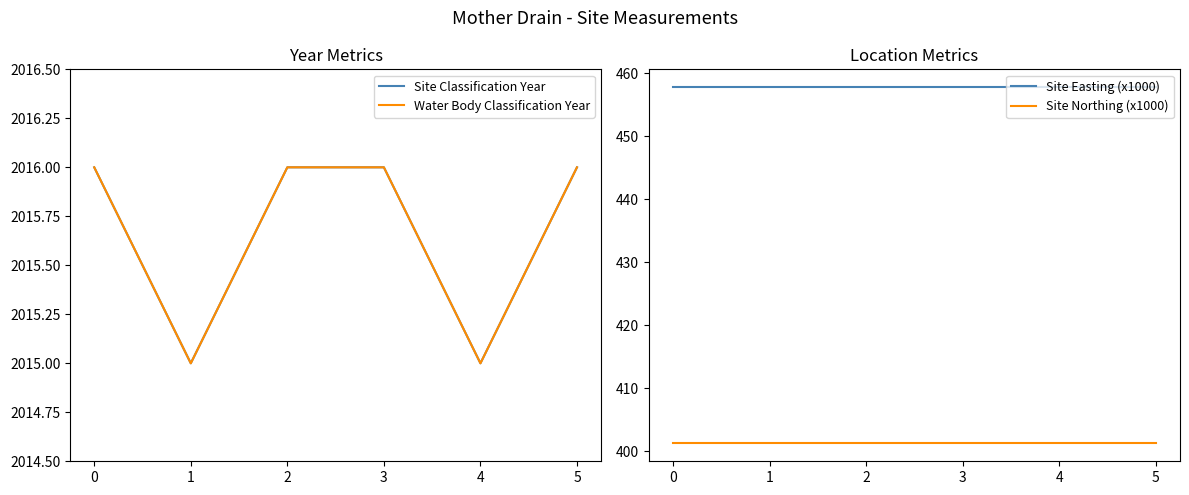

What is the total value across all series at 2?

4891.0